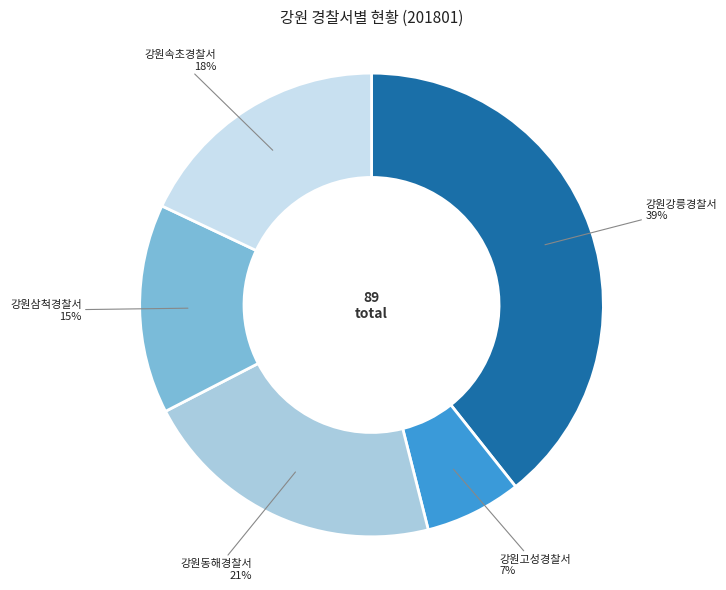

The 강원고성경찰서 slice represents 1% of the pie. True or false?

False